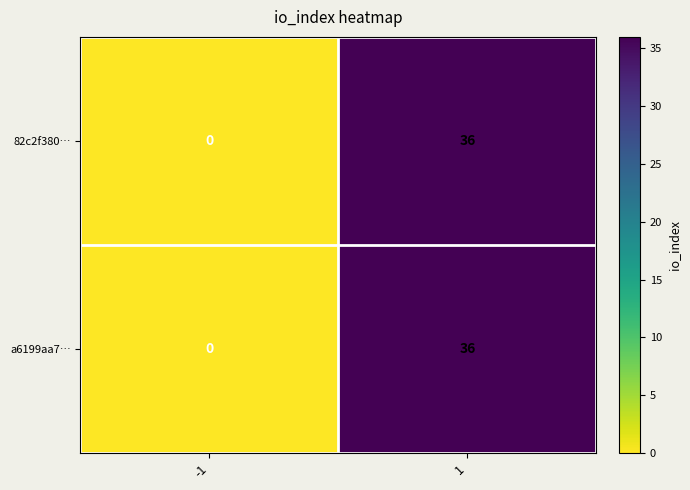

What is the average value of the 82c2f380… series?

18